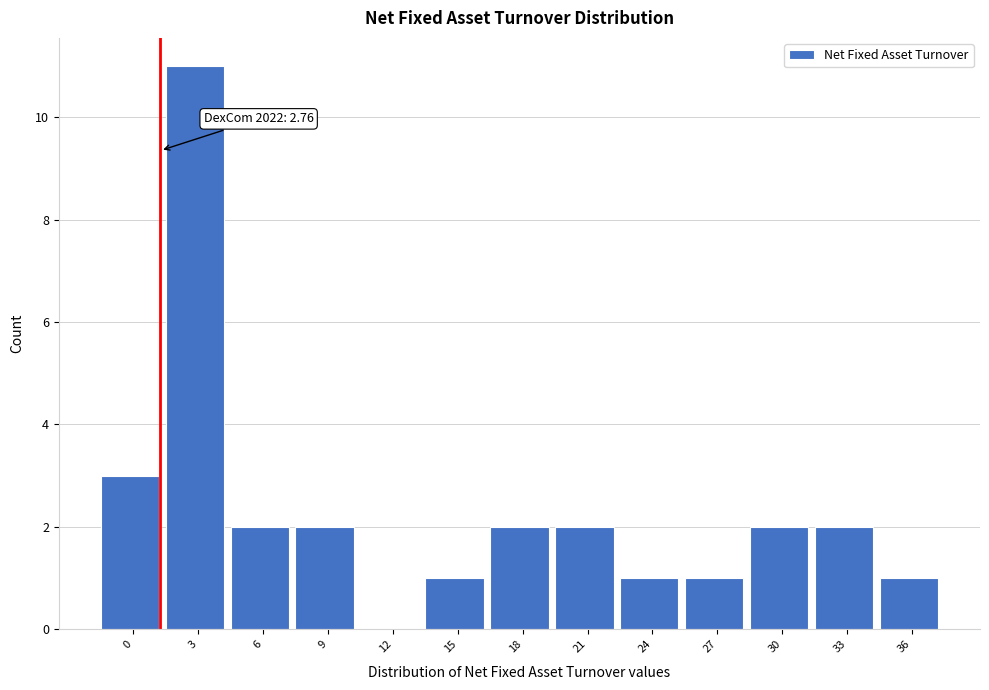

Reading left to right, list all the values displayed in this chart.

0=3	3=11	6=2	9=2	12=0	15=1	18=2	21=2	24=1	27=1	30=2	33=2	36=1